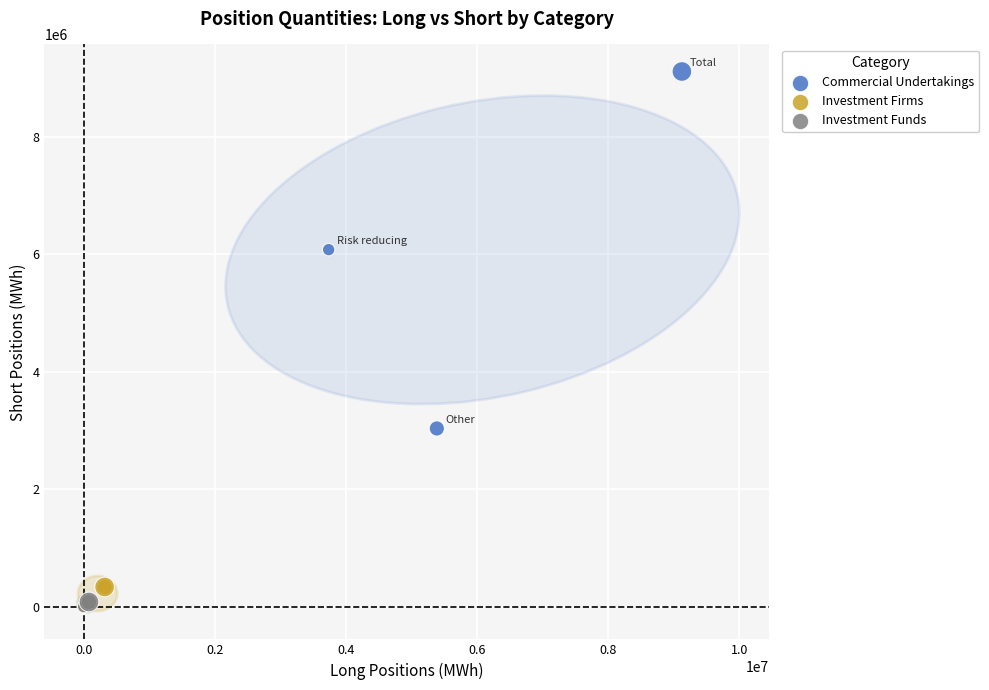

Which series has the largest Y range (max minus min)?

Commercial Undertakings